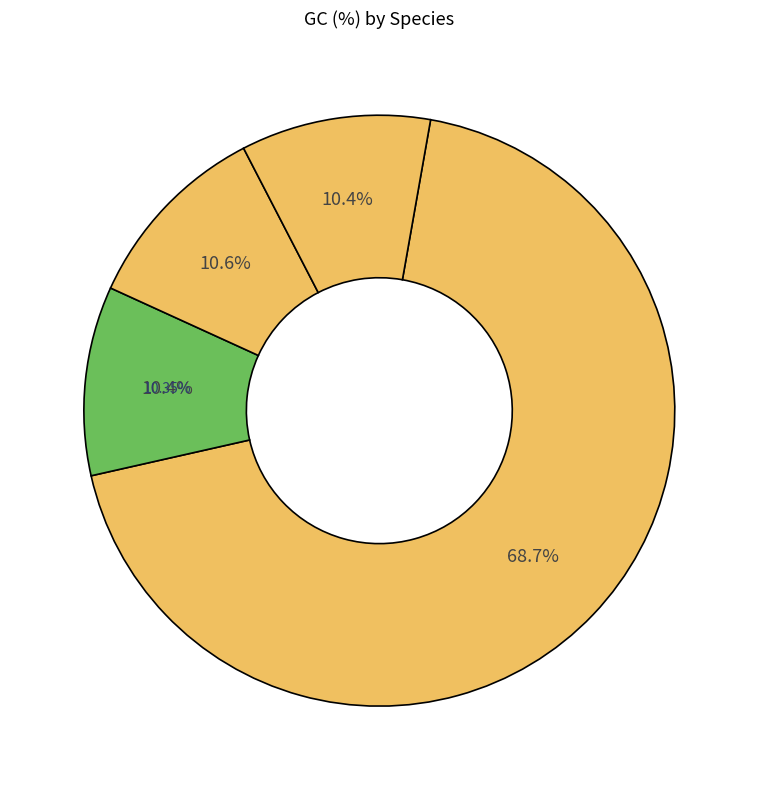

The Vombatus ursinus slice represents 10% of the pie. True or false?

True